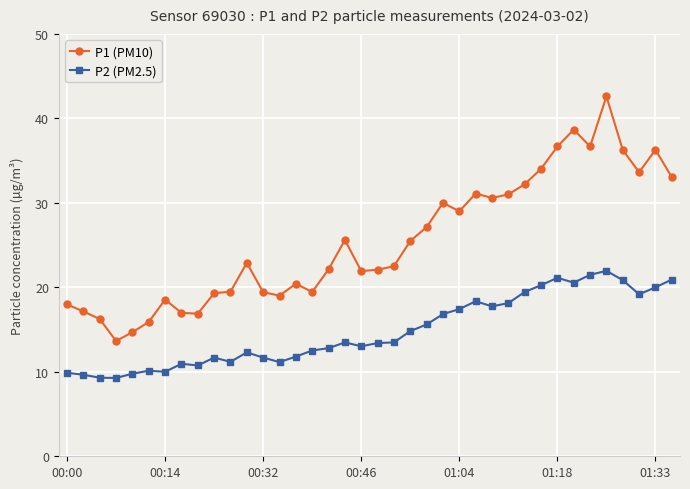

List the series in order of their peak value, lowest first.

P2 (PM2.5), P1 (PM10)